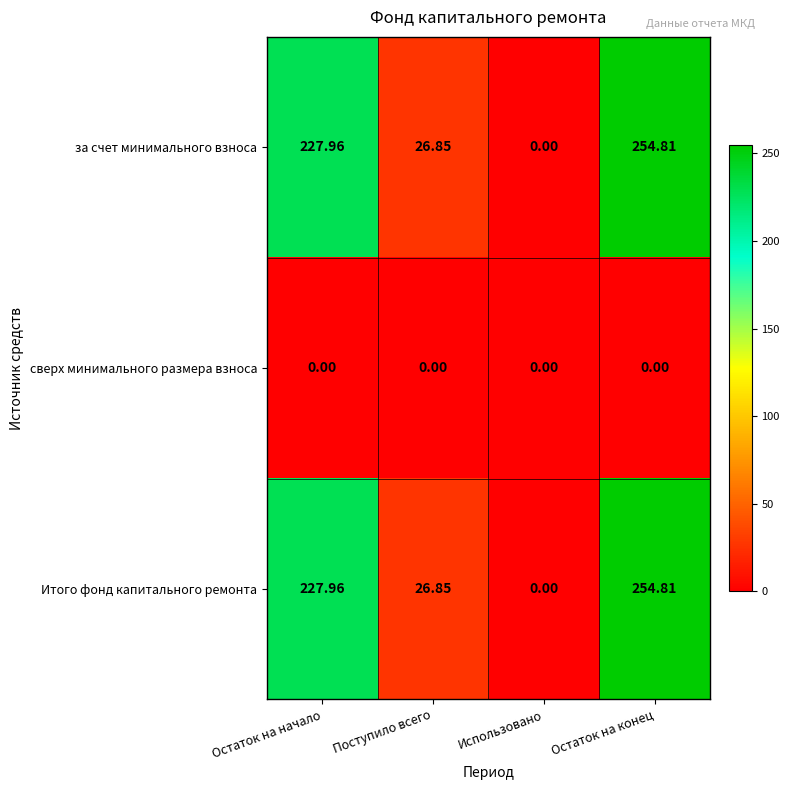

Which category has the lowest value in the Итого фонд капитального ремонта series?

Использовано